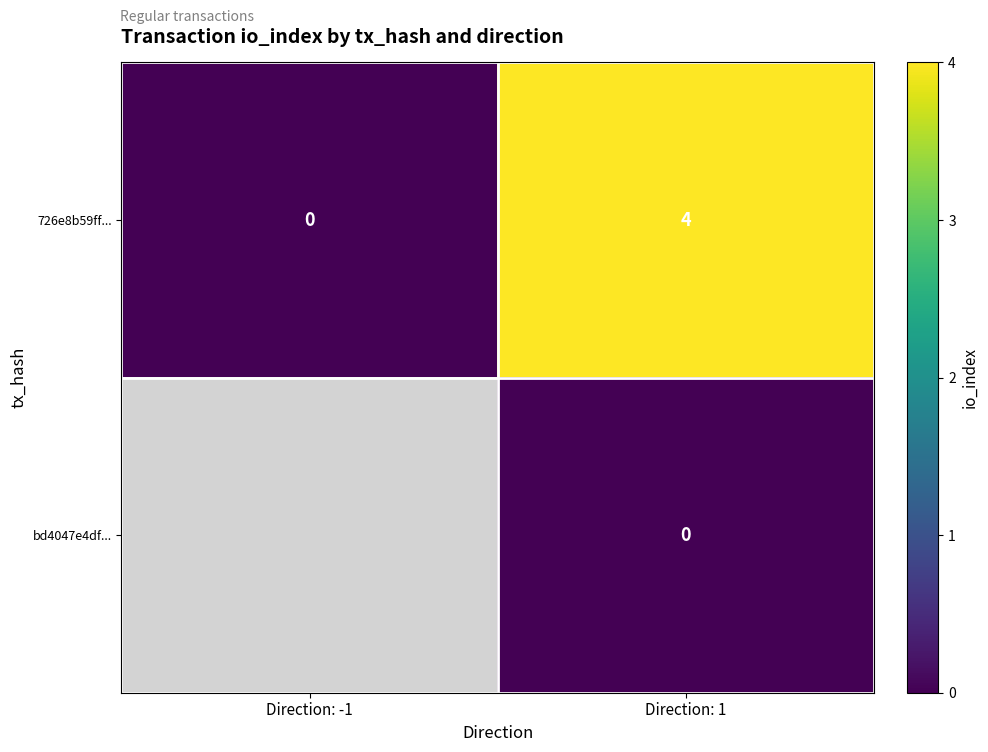

What is the sum of the 726e8b59ff... values at Direction: -1 and Direction: 1?

4